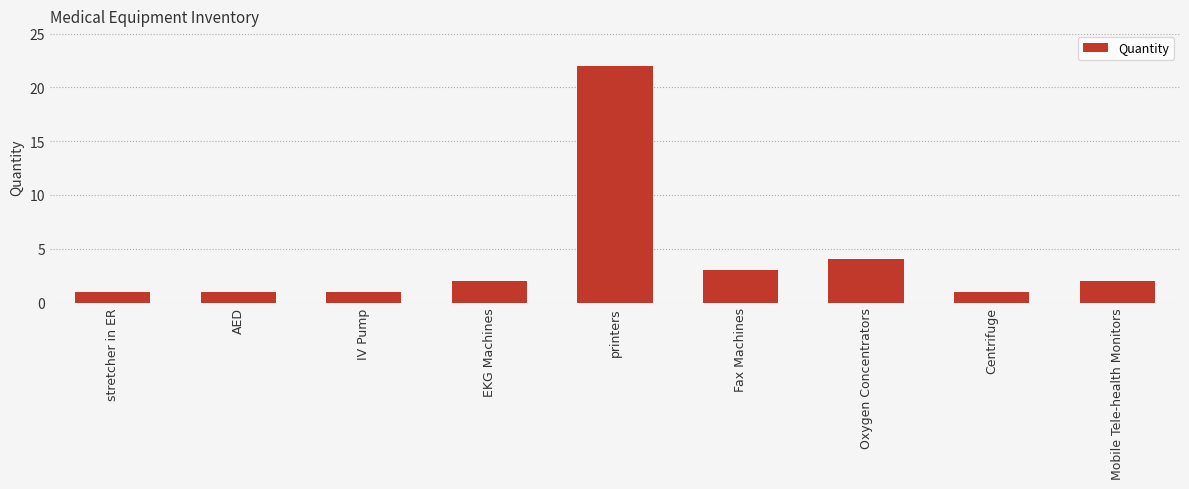

True or false: the data shows 3 at Fax Machines.

True